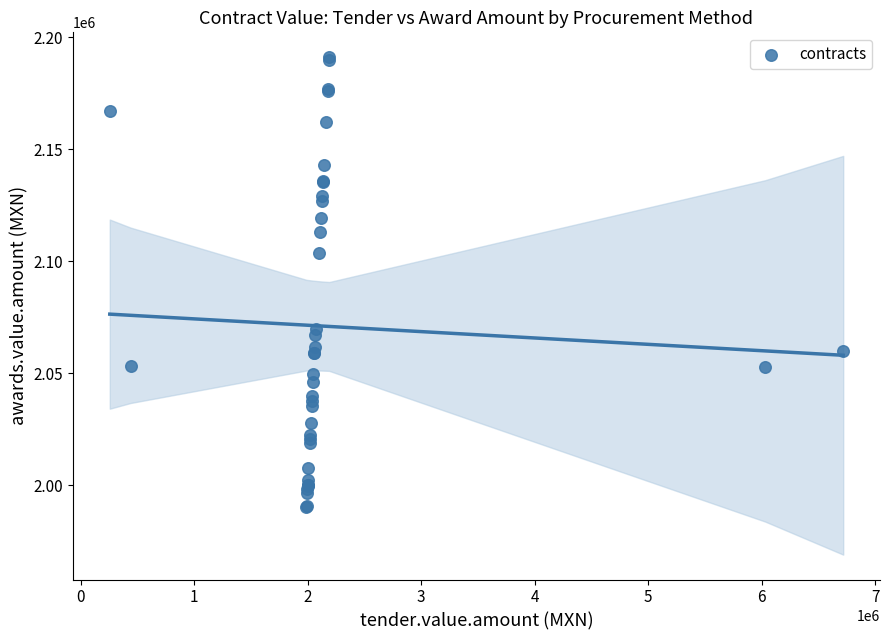

What Y value in the scatter plot is closest to 2090581?

2103552.7